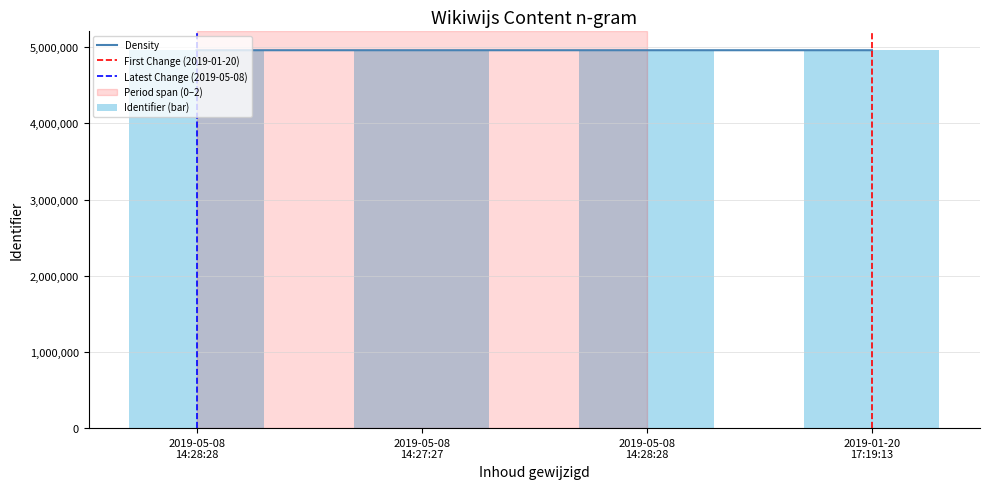

How many data points are above 4961544?

1